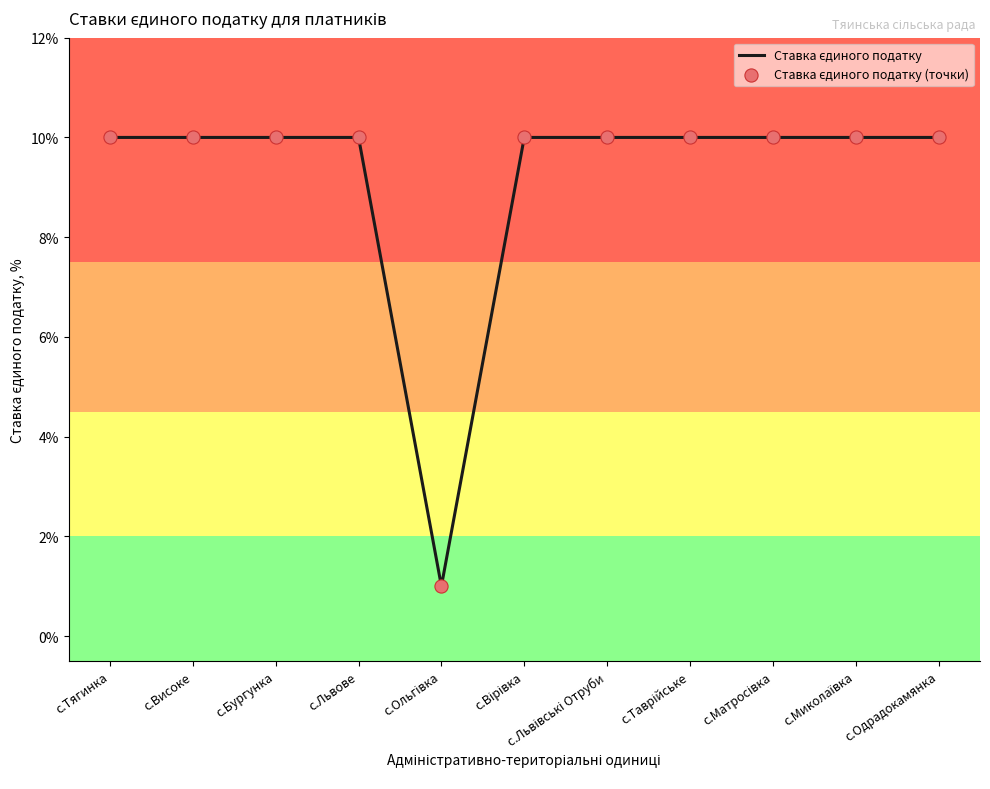

What is the greatest value displayed?

10